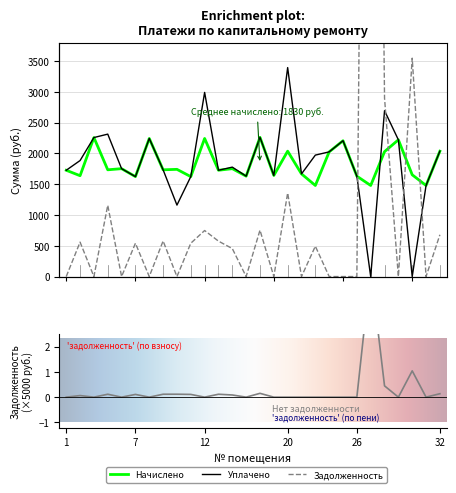

How many interior local valleys does the задолженность (пени) series have?

7